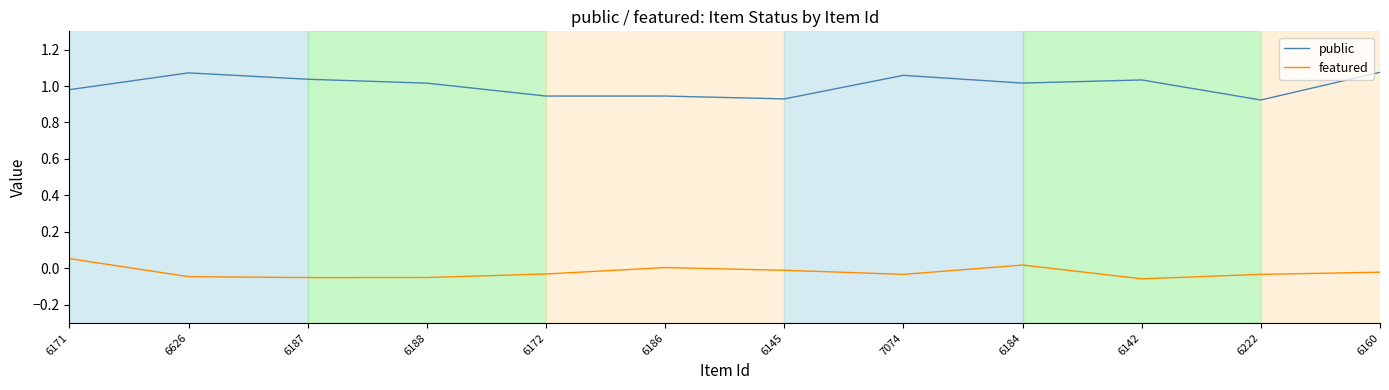

Is the value of public at 6145 greater than the value of featured at 6172?

Yes